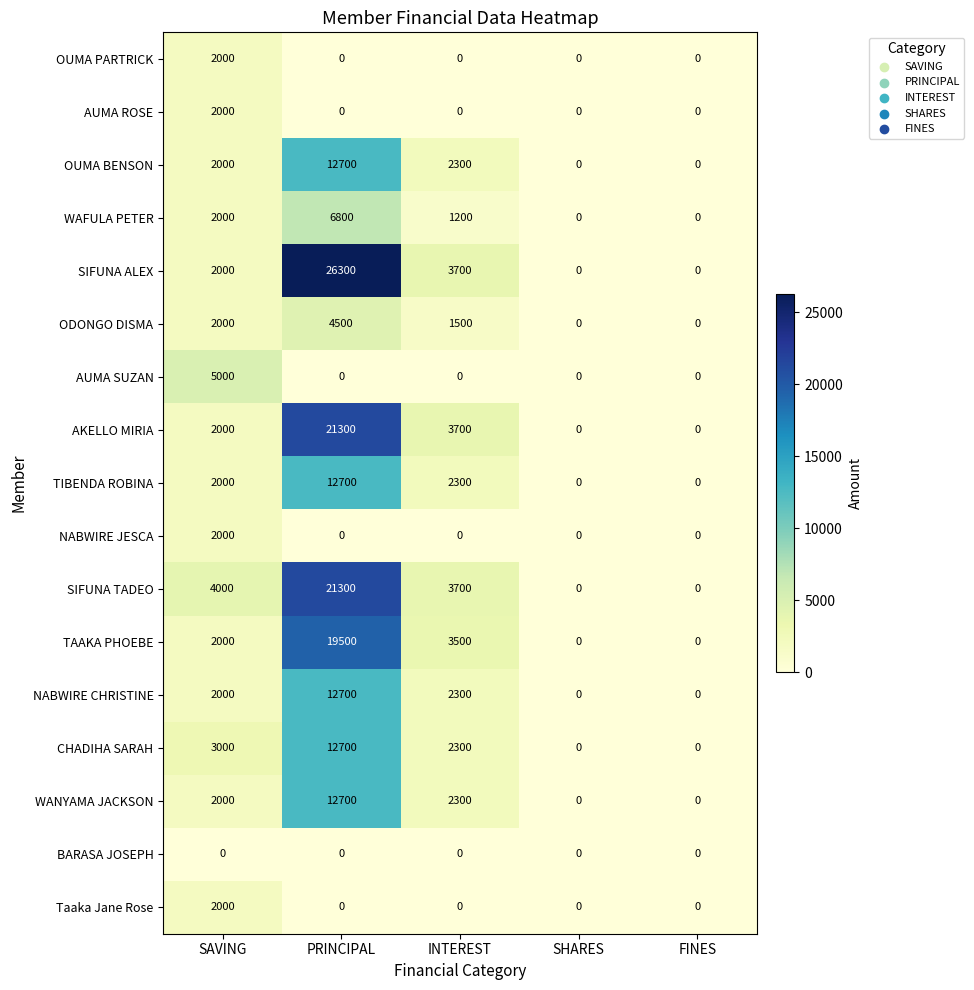

What is the spread (max minus min) of values at PRINCIPAL?

26300